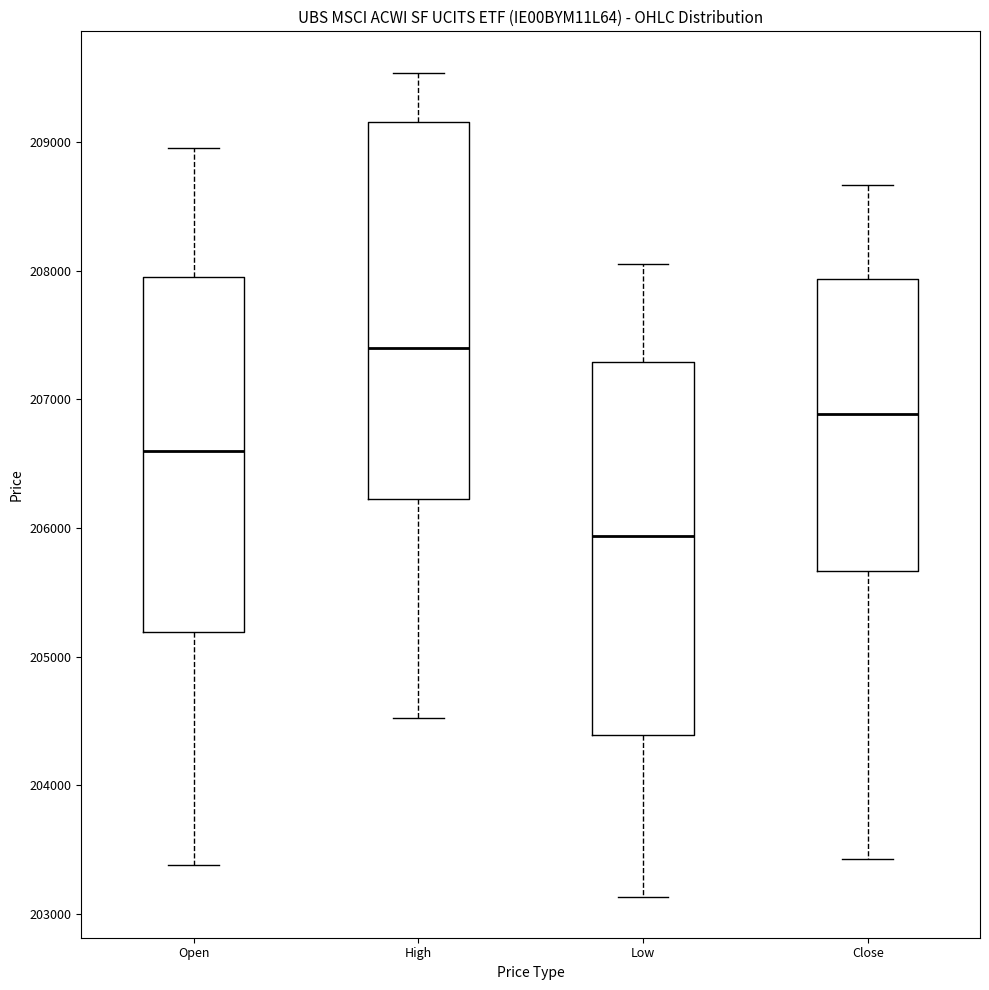

Reading left to right, transcribe this box plot: for each box, give where its median line is, the range the box spans, and where its two whiskers end, as read against the y-axis. The values are not printed on the chart, so give them approximately, as read against the axis.

Open: median 206600, box 205200 to 208000, whiskers 203400 to 209000
High: median 207400, box 206200 to 209200, whiskers 204500 to 209500
Low: median 205900, box 204400 to 207300, whiskers 203100 to 208100
Close: median 206900, box 205700 to 207900, whiskers 203400 to 208700